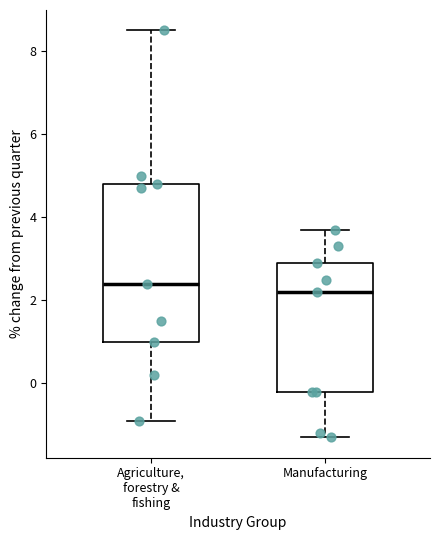

Reading left to right, read every box against the y-axis: the position of its median line, the range the box covers, and the ends of its whiskers. The values are not printed on the chart, so give them approximately, as read against the axis.

Agriculture, forestry & fishing: median 2.4, box 1.0 to 4.8, whiskers -0.8 to 8.6
Manufacturing: median 2.2, box -0.2 to 3.0, whiskers -1.2 to 3.8